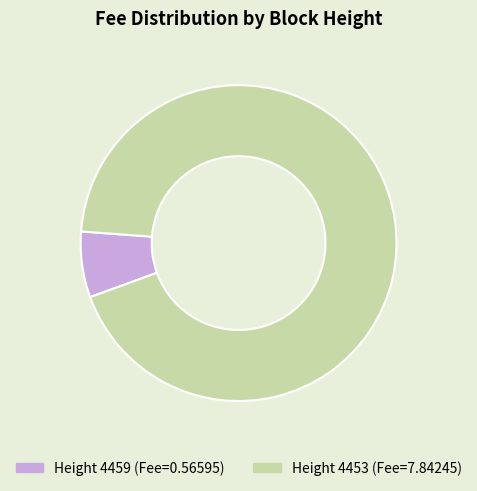

Is there a majority slice in this chart?

Yes